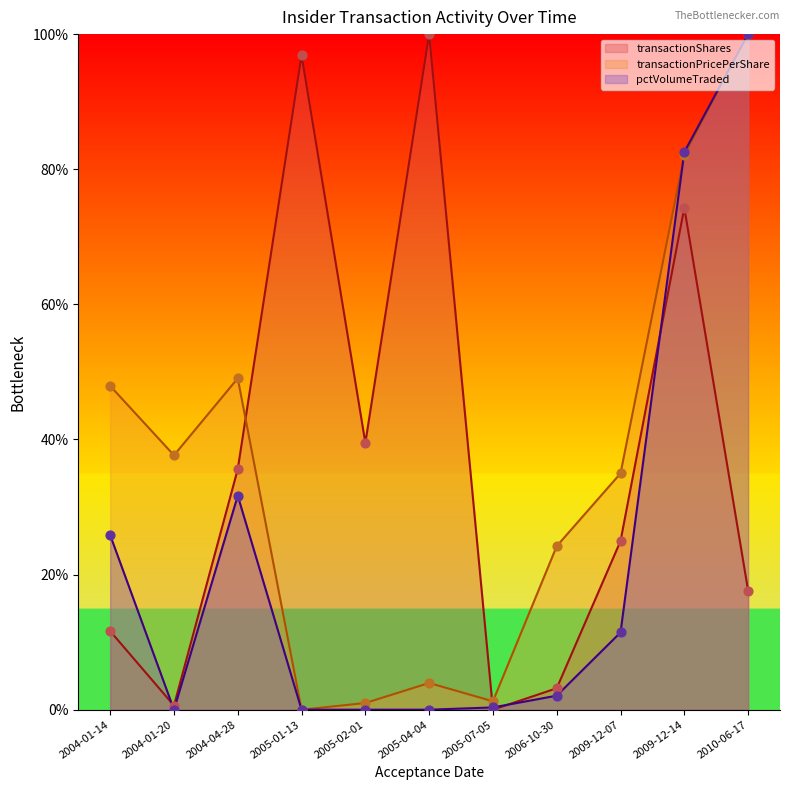

Which series reaches the maximum Y coordinate?

transactionShares